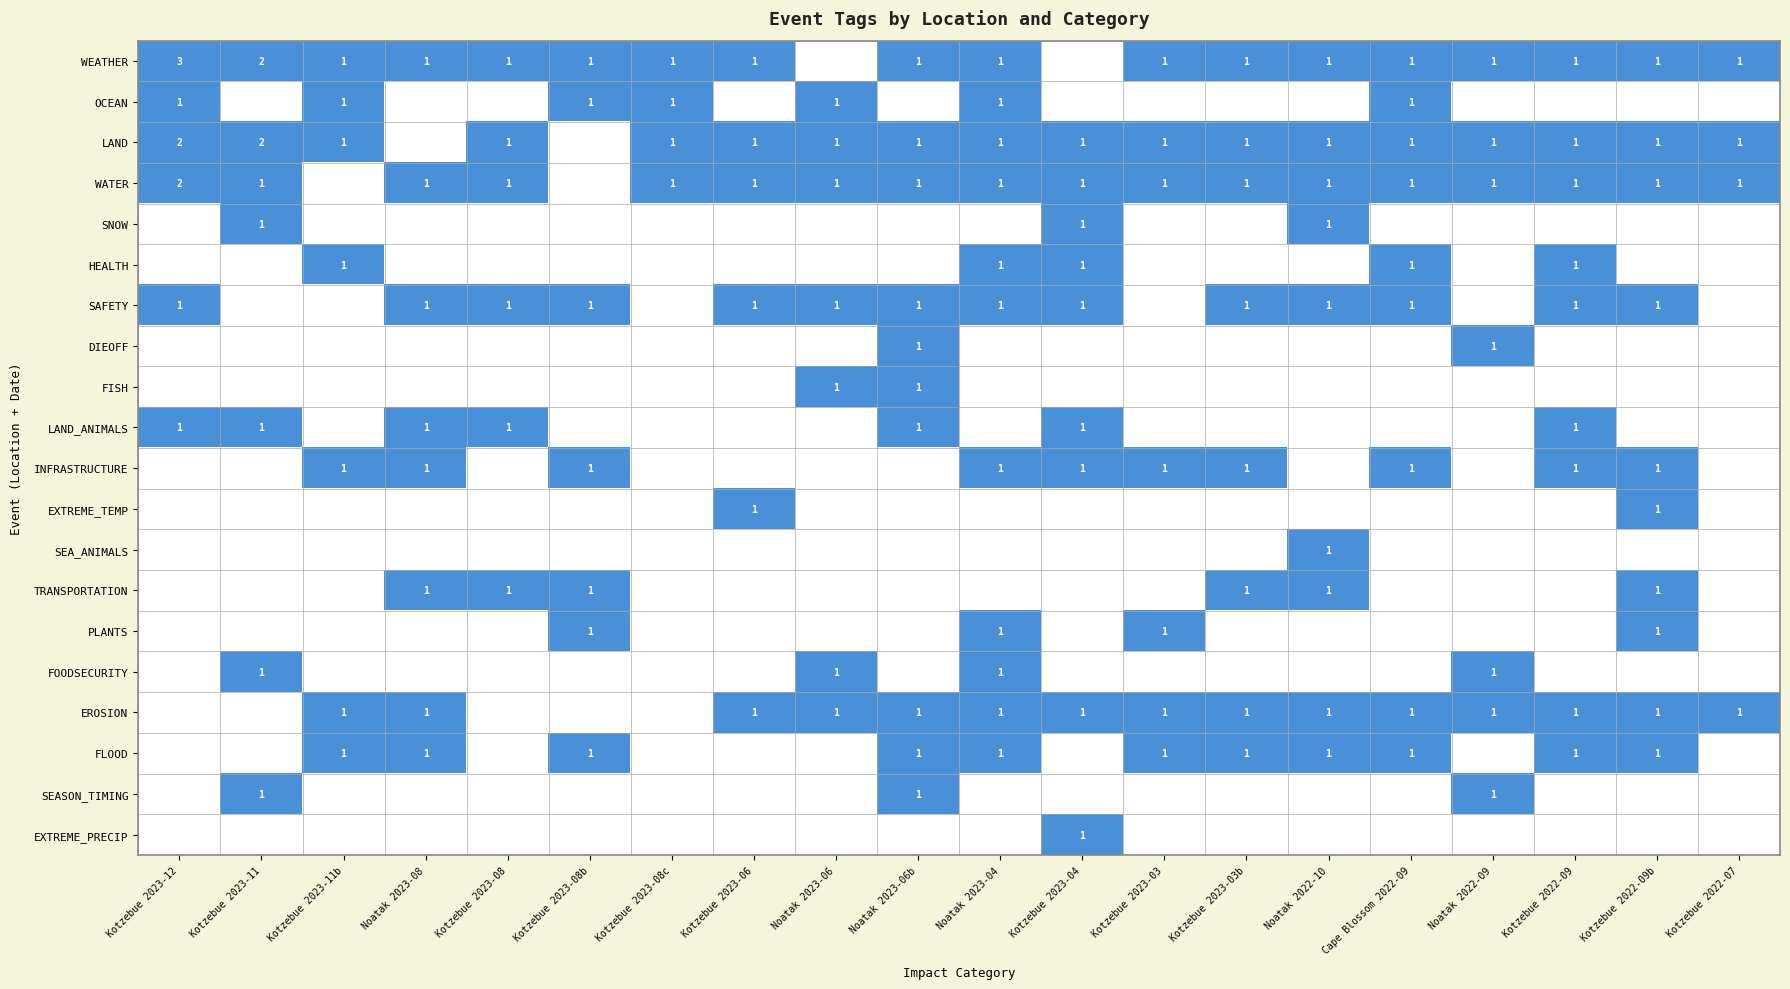

The value of FLOOD at Noatak 2023-04 is 1. True or false?

True